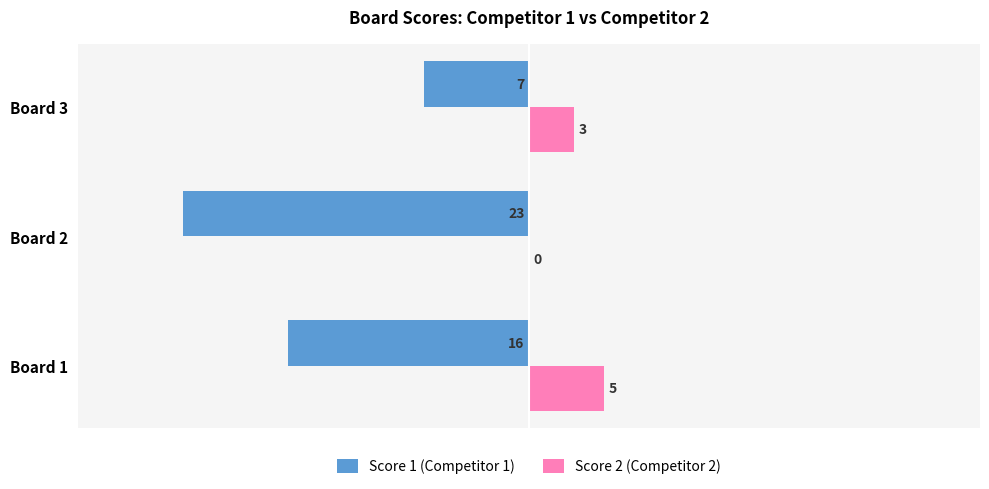

At which label is Score 2 (Competitor 2) closest to 2?

Board 3